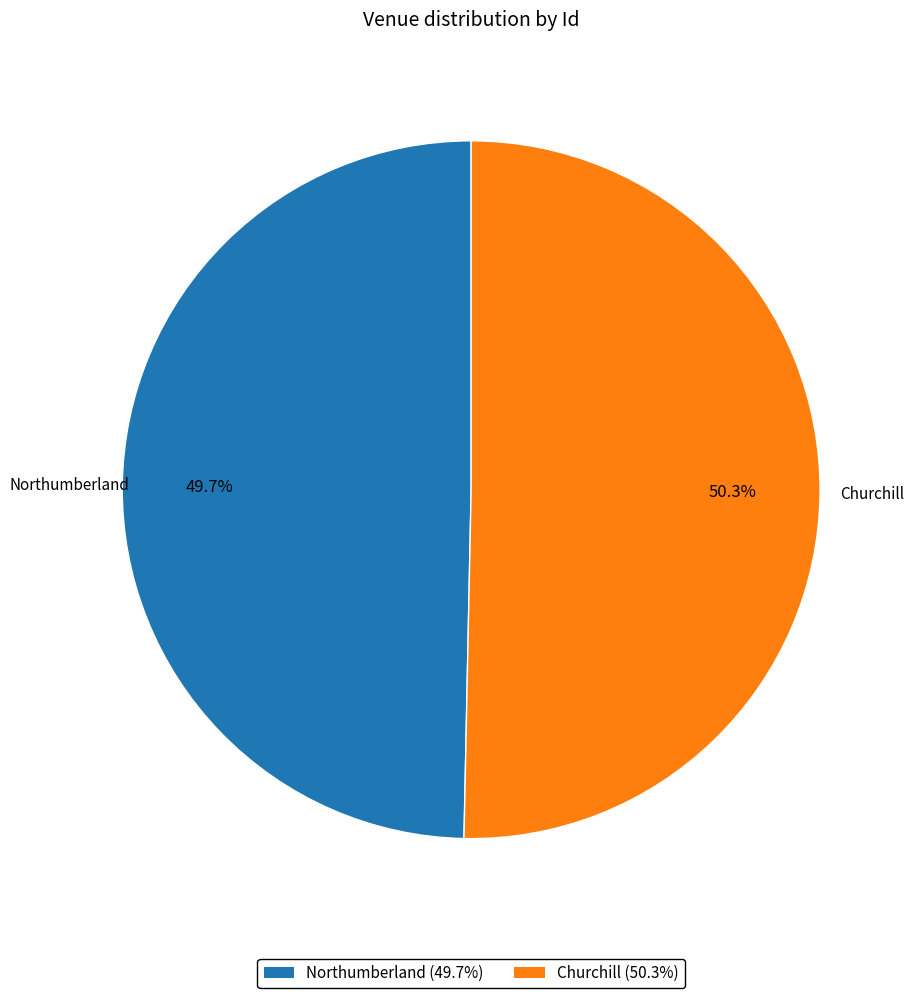

Do Churchill and Northumberland together represent more than half of the pie?

Yes